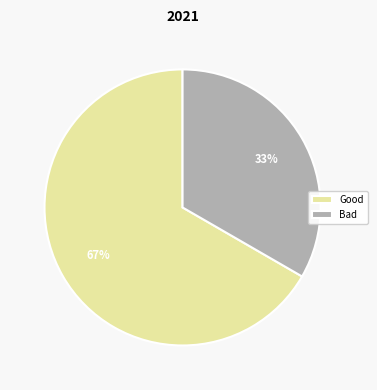

Does any single category account for the majority?

Yes